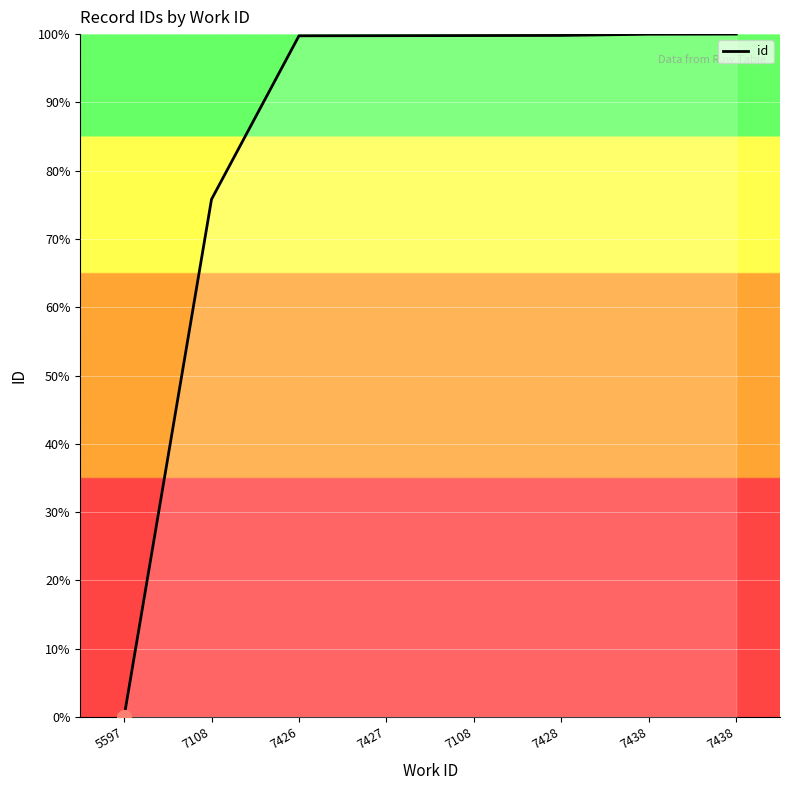

Rank the categories by value from highest to lowest.

7438, 7438, 7428, 7108, 7427, 7426, 7108, 5597